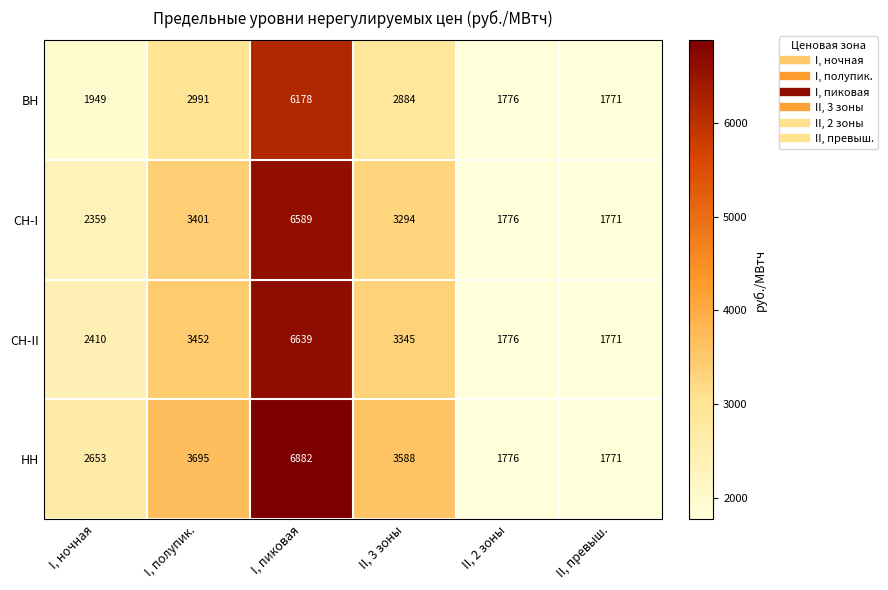

How many data points does each series have?

6